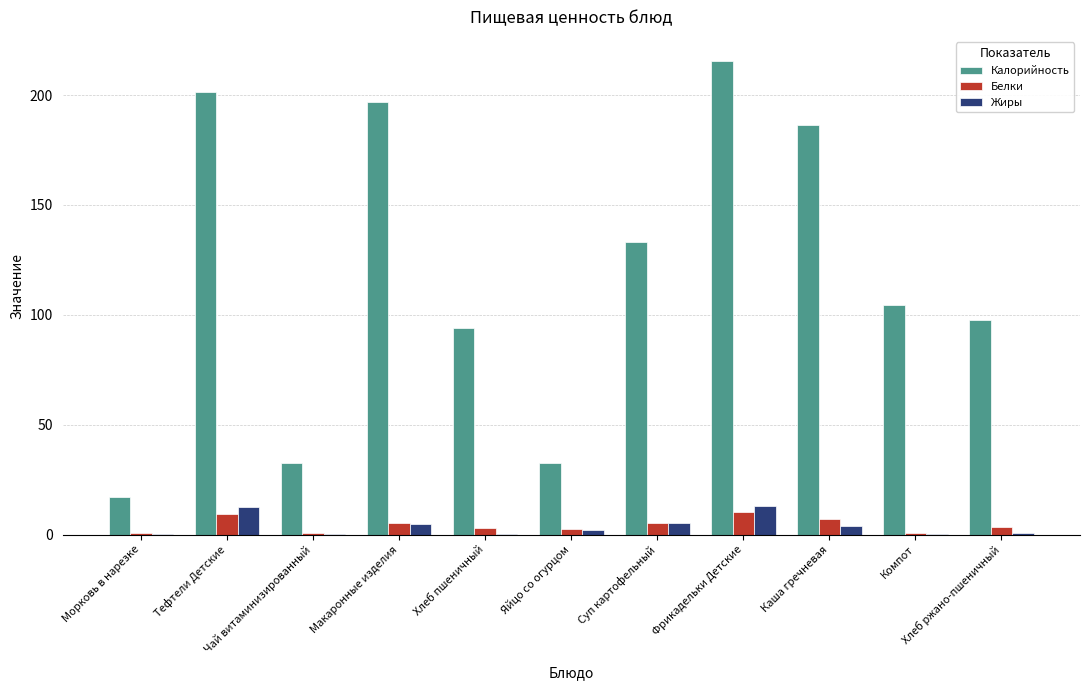

How many groups of bars are there?

11